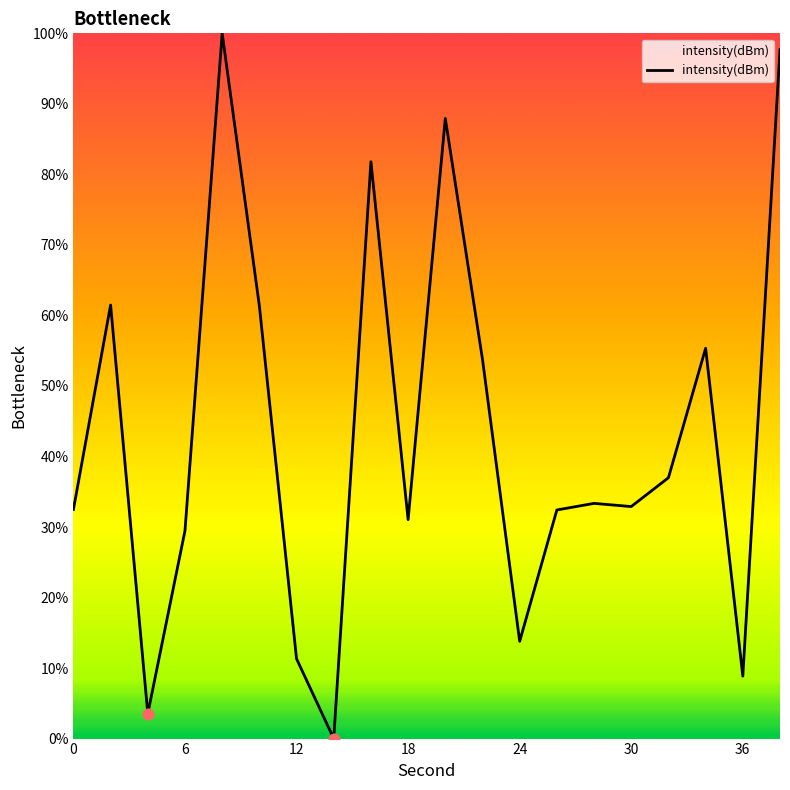

What is the maximum value shown in the chart?

100.0